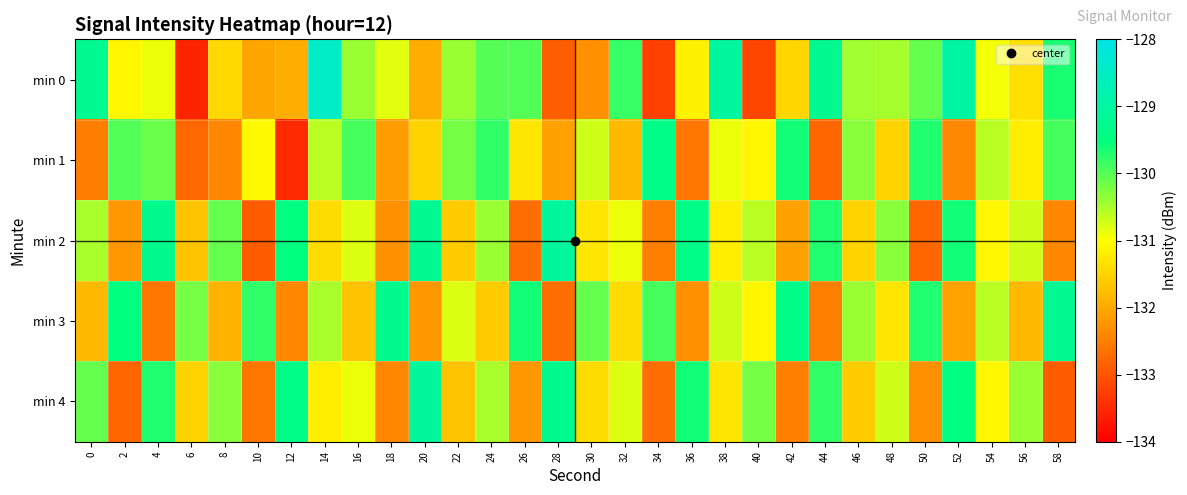

Reading right to left, extract all data points from this chart.

min 0: 58=-129.6	56=-131.4	54=-130.9	52=-129.0	50=-130.1	48=-130.5	46=-130.4	44=-129.3	42=-131.5	40=-133.2	38=-129.1	36=-131.1	34=-133.2	32=-129.8	30=-132.3	28=-132.9	26=-130.0	24=-130.0	22=-130.4	20=-131.9	18=-130.8	16=-130.4	14=-128.5	12=-131.9	10=-132.0	8=-131.5	6=-133.6	4=-130.9	2=-131.1	0=-129.2
min 1: 58=-129.9	56=-131.2	54=-130.6	52=-132.4	50=-129.7	48=-131.5	46=-130.3	44=-132.8	42=-129.6	40=-131.1	38=-130.9	36=-132.6	34=-129.4	32=-131.8	30=-130.7	28=-132.1	26=-131.3	24=-129.8	22=-130.2	20=-131.5	18=-132.1	16=-129.9	14=-130.6	12=-133.5	10=-131.1	8=-132.4	6=-132.8	4=-130.1	2=-130.0	0=-132.5
min 2: 58=-132.4	56=-130.7	54=-131.1	52=-129.6	50=-132.8	48=-130.3	46=-131.5	44=-129.7	42=-132.1	40=-130.6	38=-131.2	36=-129.4	34=-132.5	32=-130.9	30=-131.3	28=-129.1	26=-132.7	24=-130.4	22=-131.6	20=-129.2	18=-132.3	16=-130.8	14=-131.4	12=-129.5	10=-132.9	8=-130.1	6=-131.7	4=-129.3	2=-132.2	0=-130.5
min 3: 58=-129.2	56=-131.8	54=-130.6	52=-132.1	50=-129.7	48=-131.3	46=-130.4	44=-132.5	42=-129.4	40=-131.1	38=-130.7	36=-132.3	34=-129.9	32=-131.4	30=-130.1	28=-132.7	26=-129.6	24=-131.6	22=-130.8	20=-132.2	18=-129.3	16=-131.7	14=-130.5	12=-132.4	10=-129.8	8=-131.9	6=-130.2	4=-132.6	2=-129.5	0=-131.8
min 4: 58=-132.9	56=-130.4	54=-131.1	52=-129.5	50=-132.3	48=-130.7	46=-131.6	44=-129.8	42=-132.5	40=-130.2	38=-131.3	36=-129.6	34=-132.7	32=-130.8	30=-131.4	28=-129.3	26=-132.2	24=-130.5	22=-131.7	20=-129.1	18=-132.4	16=-130.9	14=-131.2	12=-129.4	10=-132.6	8=-130.3	6=-131.5	4=-129.7	2=-132.8	0=-130.1